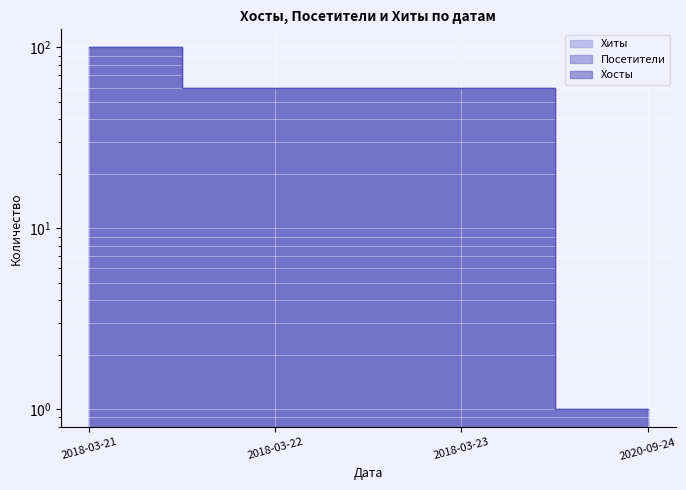

True or false: Хиты and Посетители intersect in this chart.

False